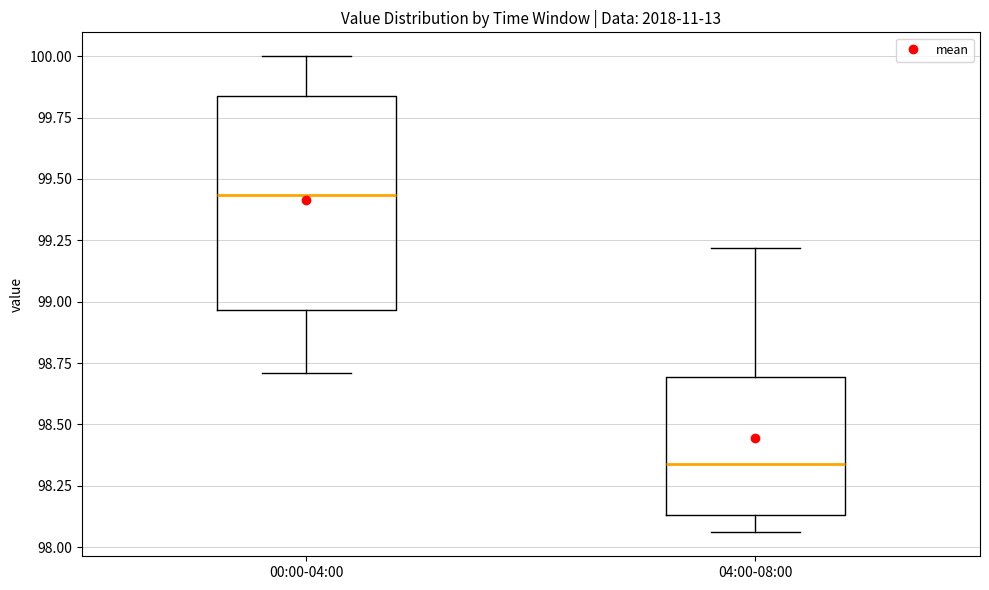

Reading left to right, transcribe this box plot: for each box, give where its median line is, the range the box spans, and where its two whiskers end, as read against the y-axis. The values are not printed on the chart, so give them approximately, as read against the axis.

00:00-04:00: median 99.45, box 98.95 to 99.85, whiskers 98.70 to 100.00
04:00-08:00: median 98.35, box 98.15 to 98.70, whiskers 98.05 to 99.20